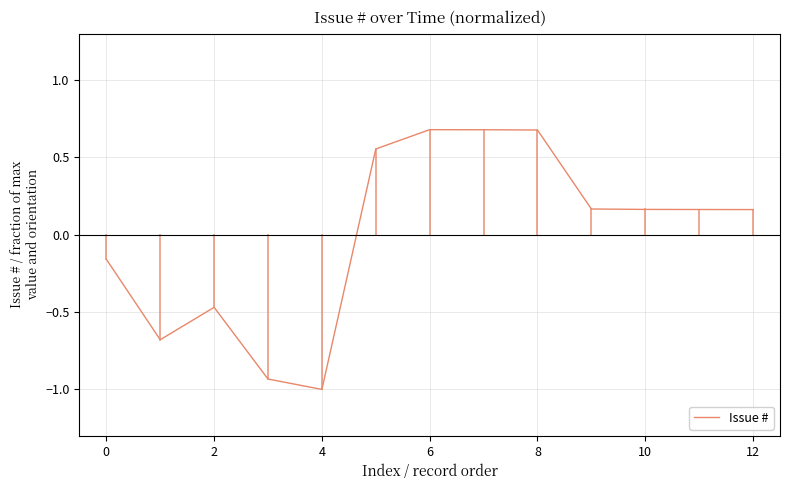

What is the greatest value displayed?

0.7